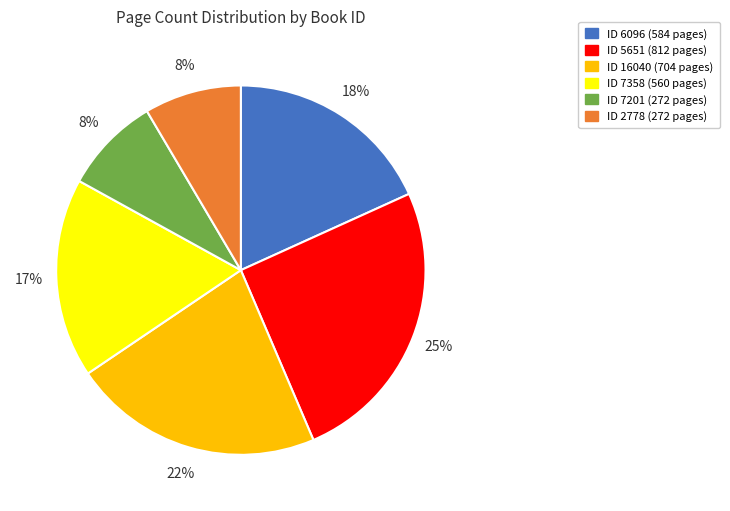

To the nearest percent, what is the average slice percentage?

17%